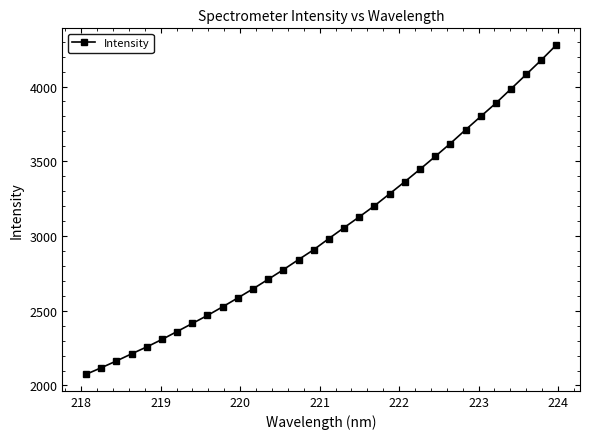

Reading right to left, extract all data points from this chart.

4278.9	4177.2	4080.3	3984.0	3888.3	3799.4	3710.0	3618.7	3531.9	3446.4	3363.4	3282.5	3202.1	3128.1	3056.1	2983.2	2908.7	2842.3	2774.9	2710.4	2646.7	2585.9	2526.4	2468.8	2415.0	2361.1	2307.8	2257.9	2211.6	2163.8	2118.4	2074.5